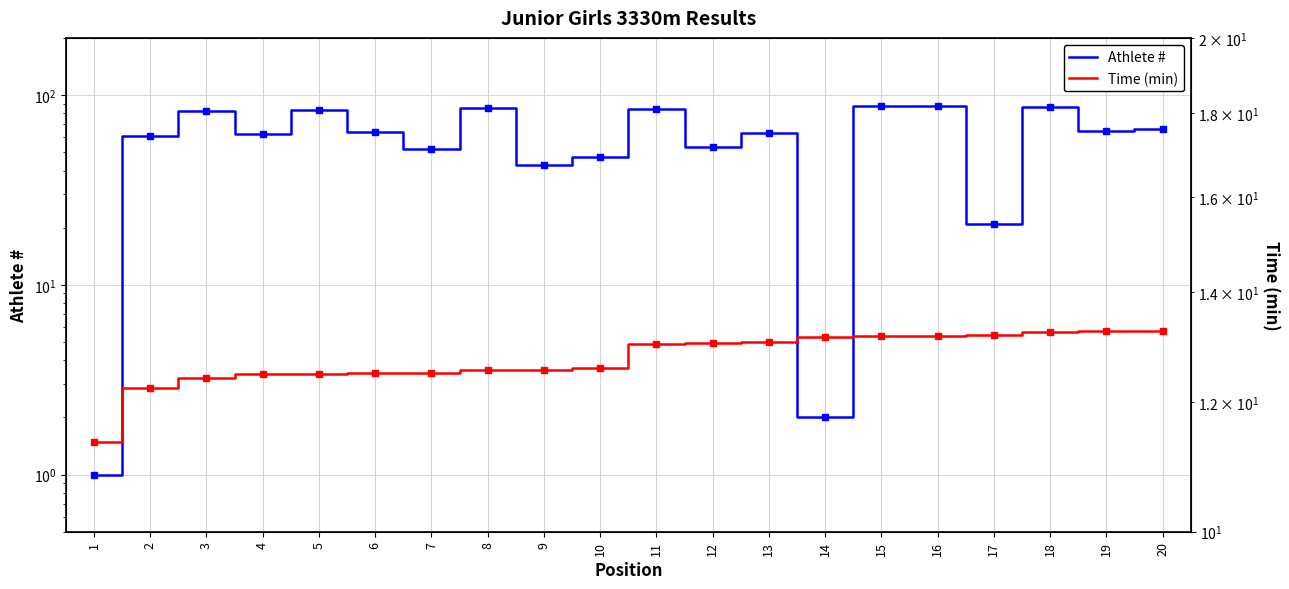

How many series are shown in this chart?

2